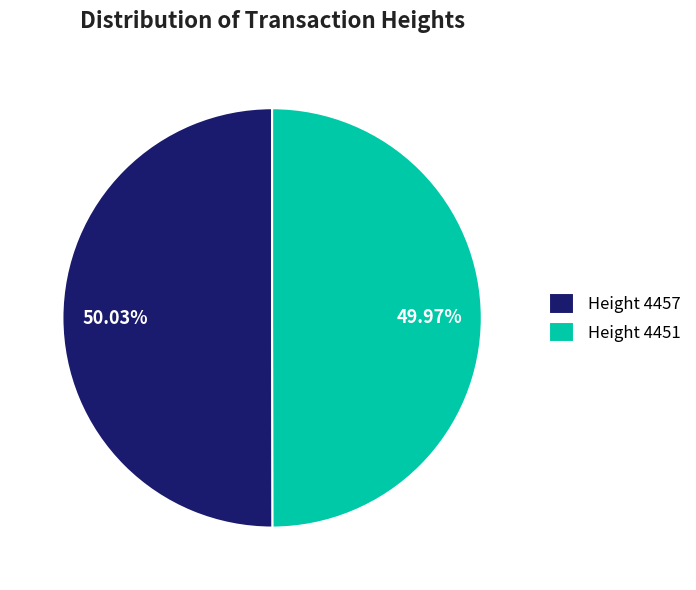

What is the ratio of the value at Height 4457 to the value at Height 4451?

1.0